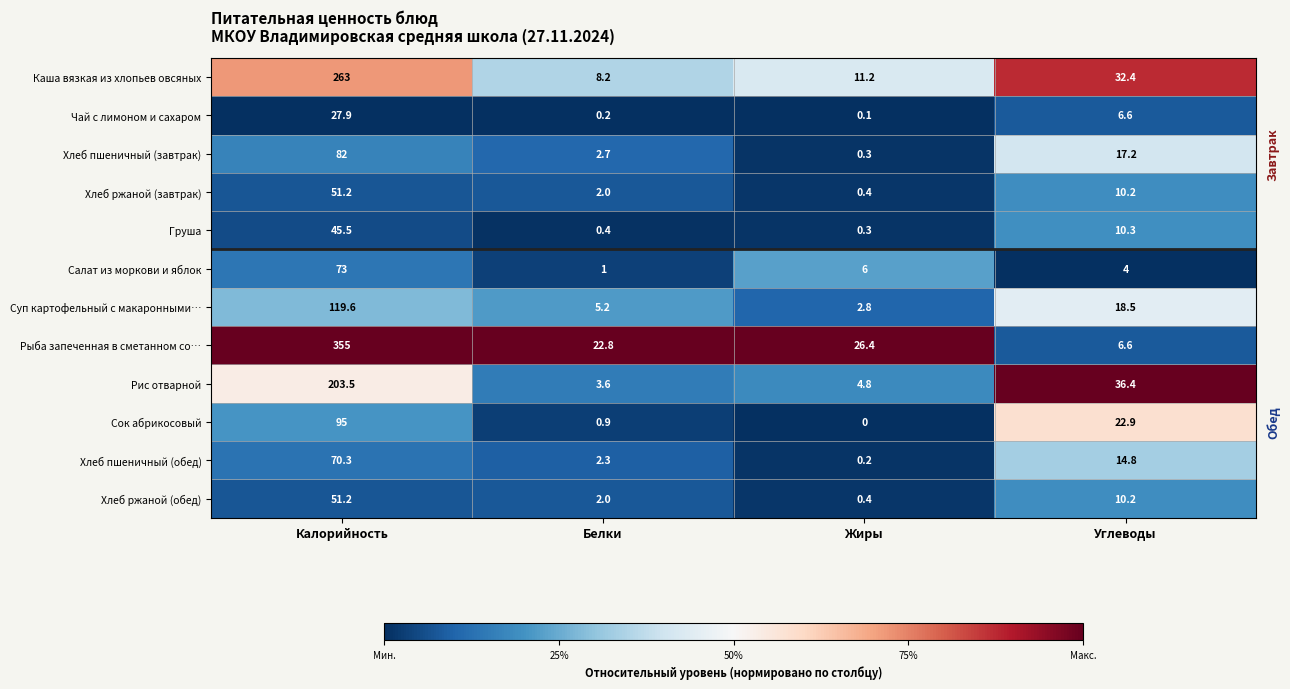

What is the average value of the Сок абрикосовый series?

29.7